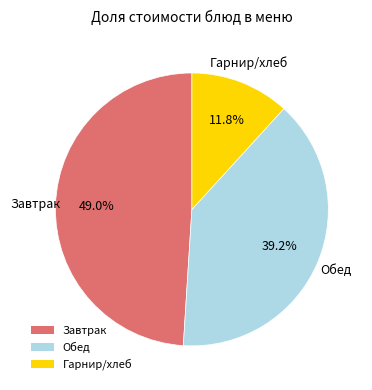

To the nearest percent, what is the average slice percentage?

33%